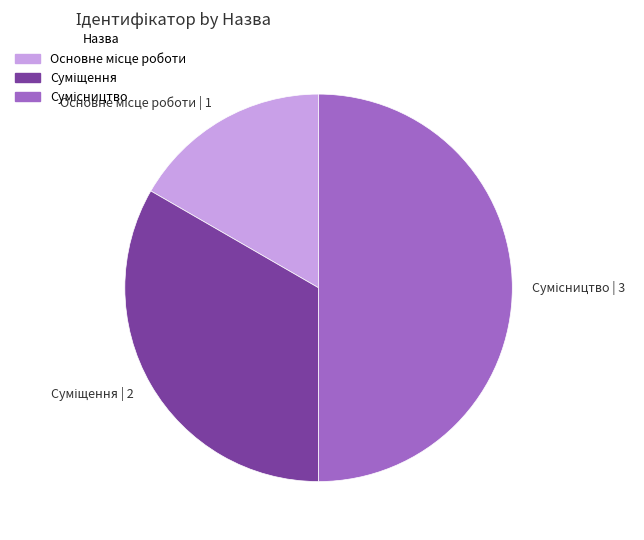

How many slices are in this pie chart?

3